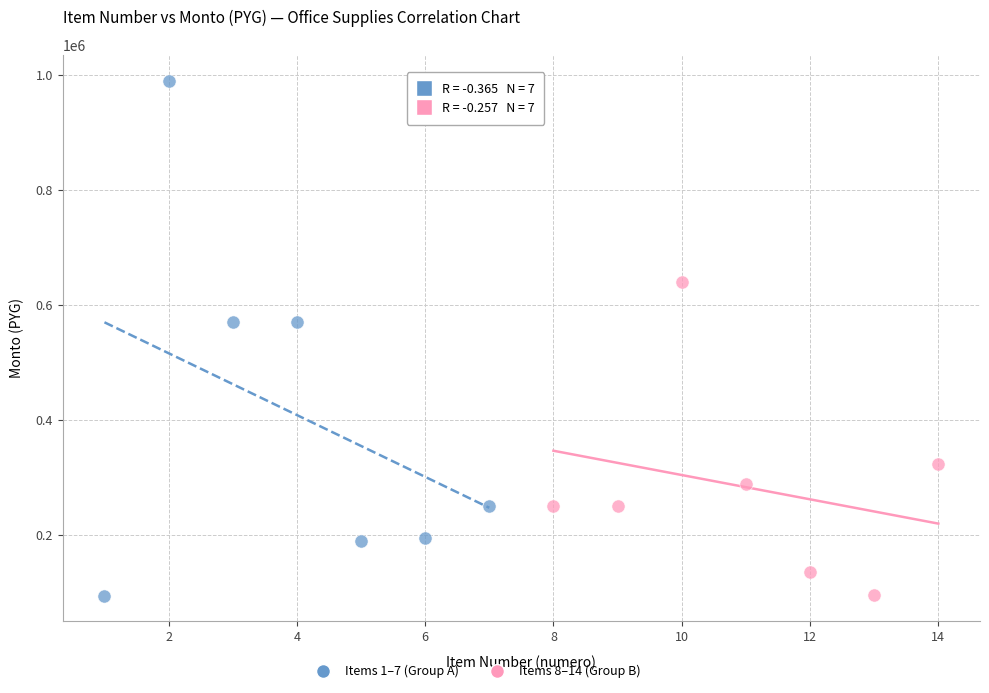

Which series contains the highest Y value?

Items 1–7 (Group A)